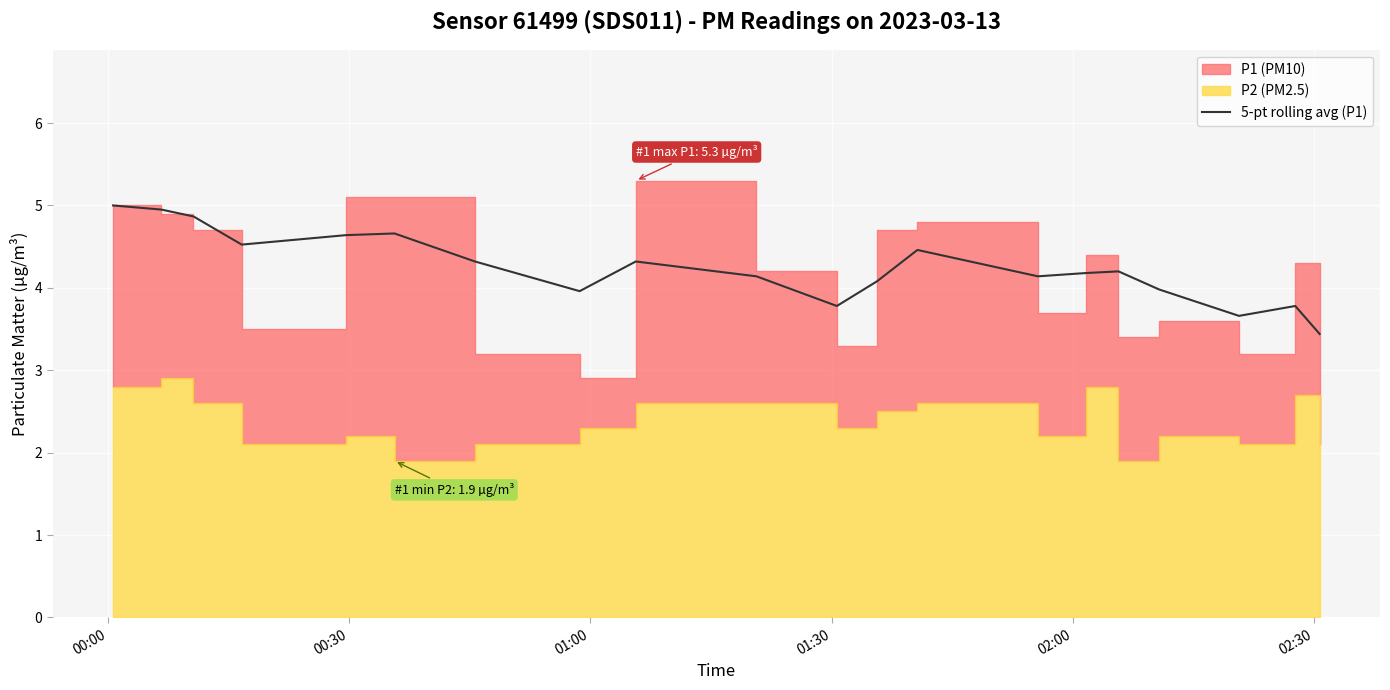

What is the maximum value for 5-pt rolling avg (P1)?

5.0